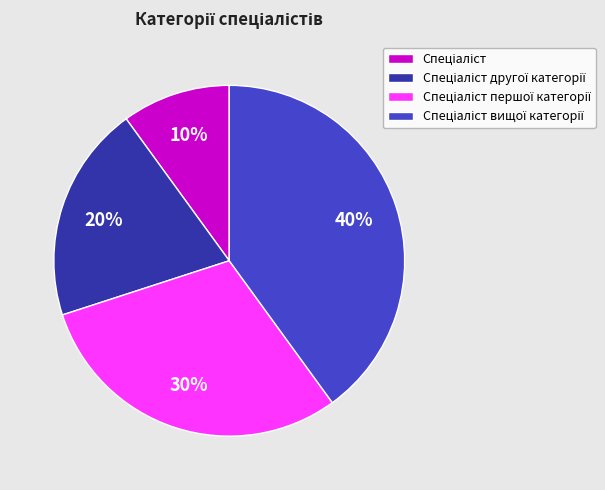

Is there any slice that represents more than half of the pie?

No